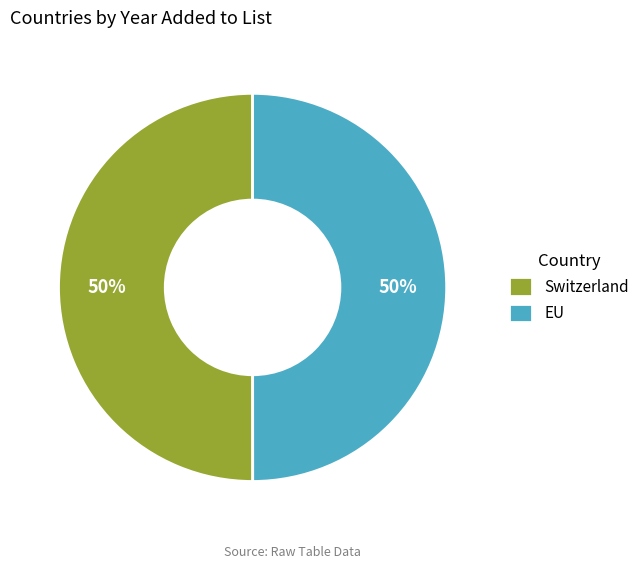

True or false: Switzerland accounts for 50% of the total.

True